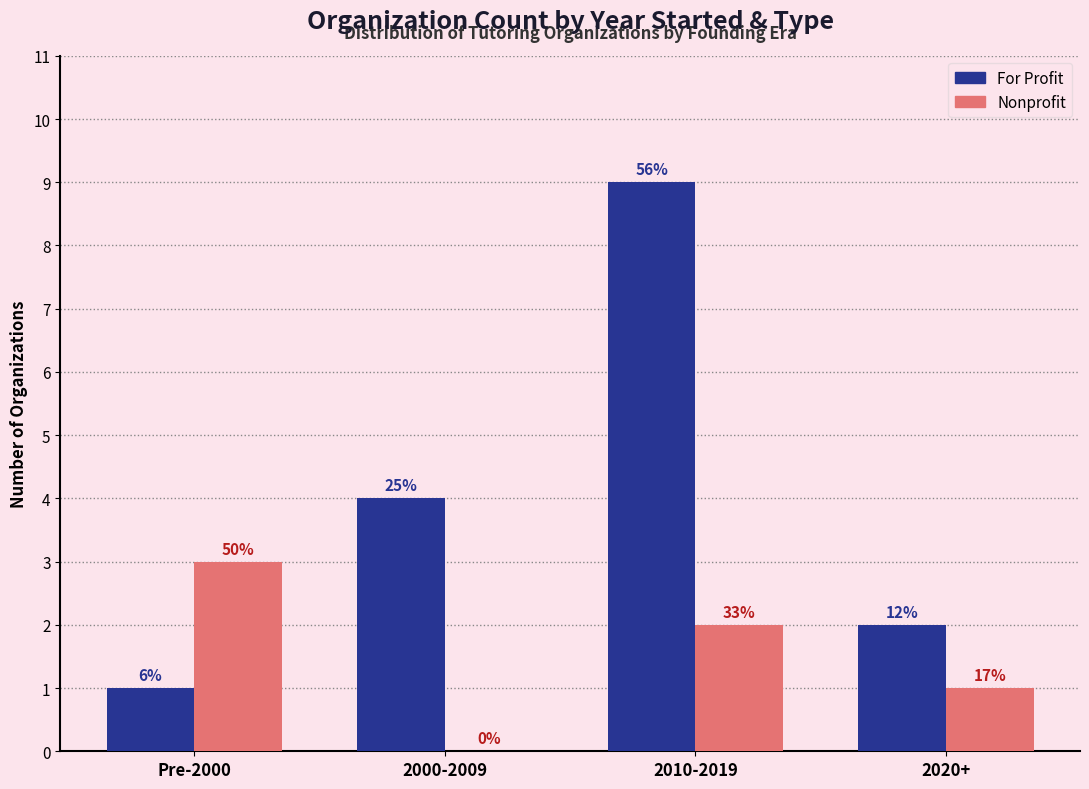

Is the value of For Profit at Pre-2000 greater than the value of Nonprofit at Pre-2000?

No